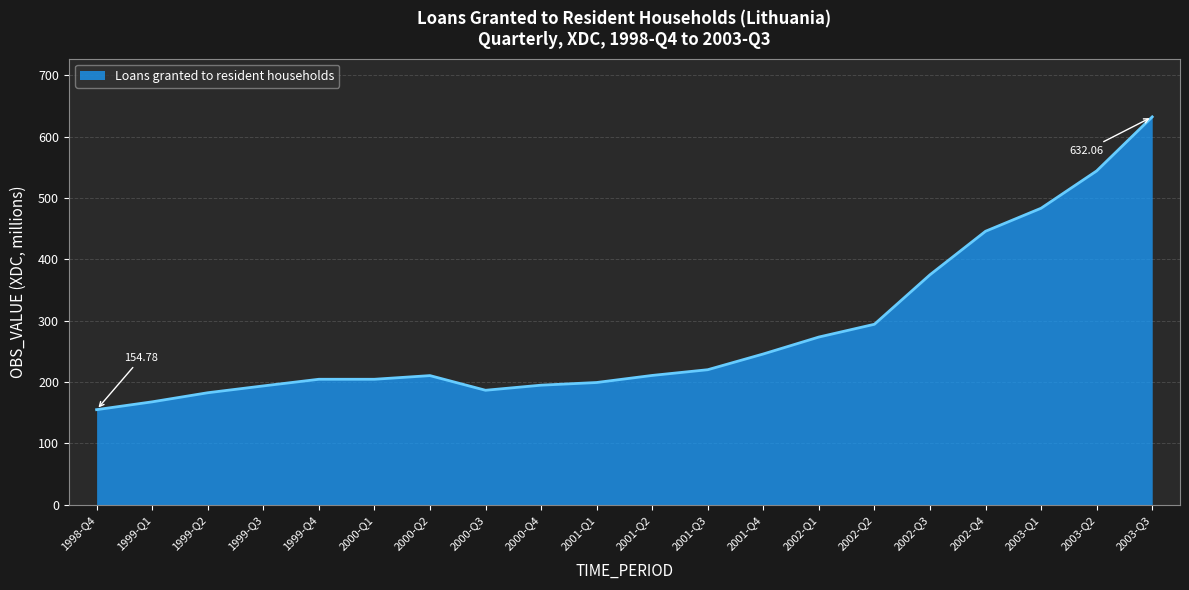

How many values are below 210?

9